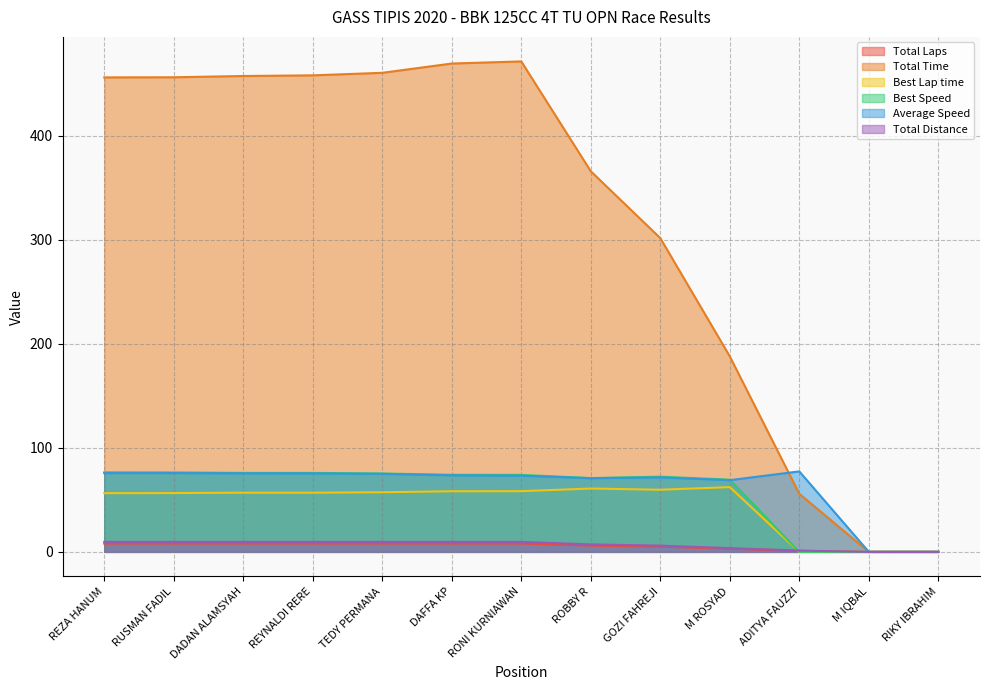

What is the label of the 13th point from the right?

REZA HANUM